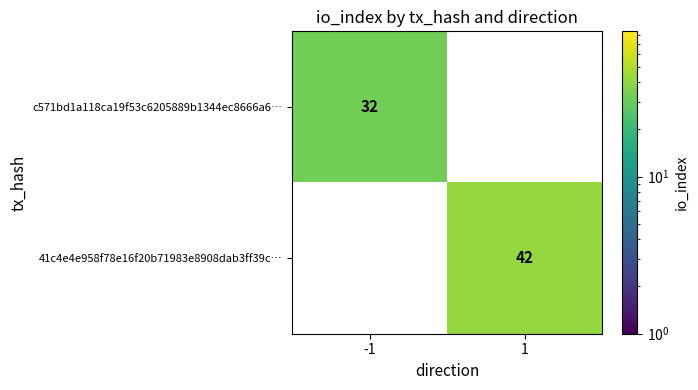

The 41c4e4e958f78e16f20b71983e8908dab3ff39c… series shows 25 at 1. True or false?

False